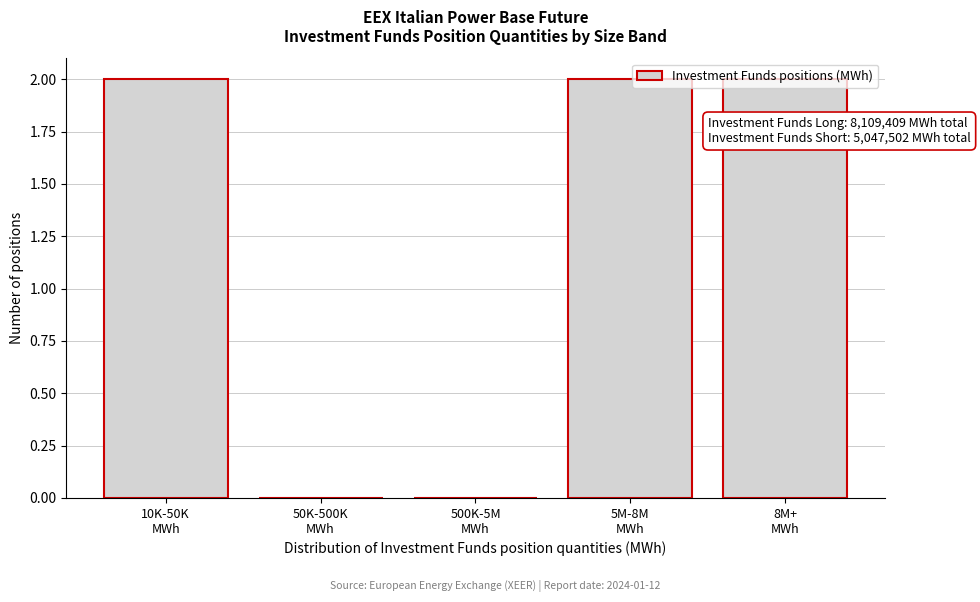

What is the sum of all values?

6